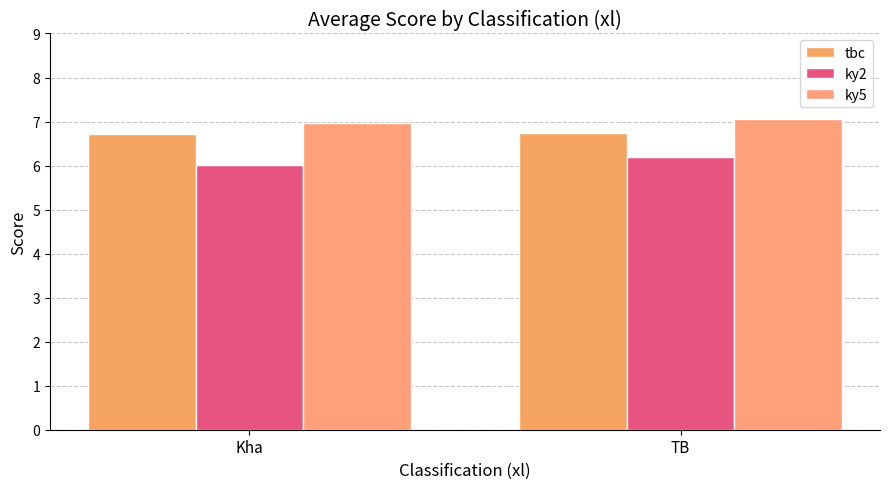

Which series has the widest spread of values?

ky2